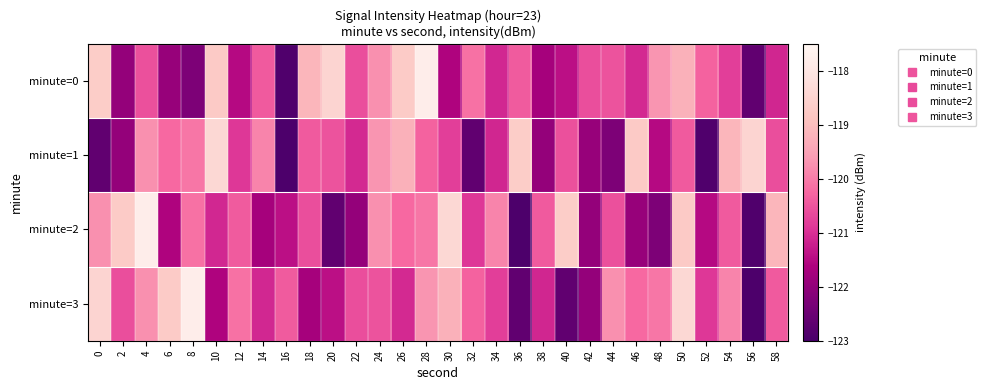

Rank the series by their maximum value, from lowest to highest.

minute=1, minute=0, minute=2, minute=3